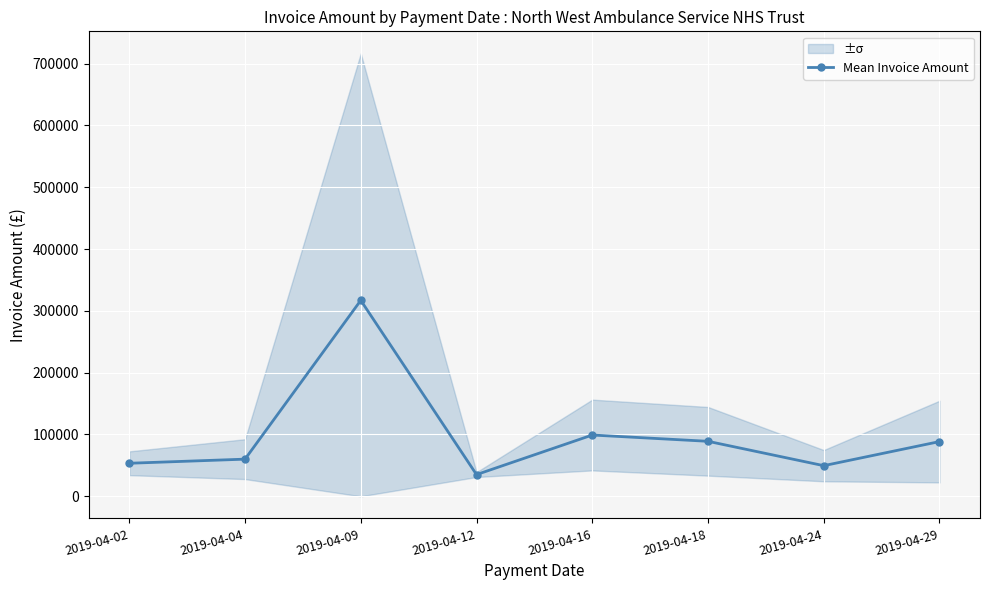

True or false: the data shows 88513.8 at 2019-04-29.

True